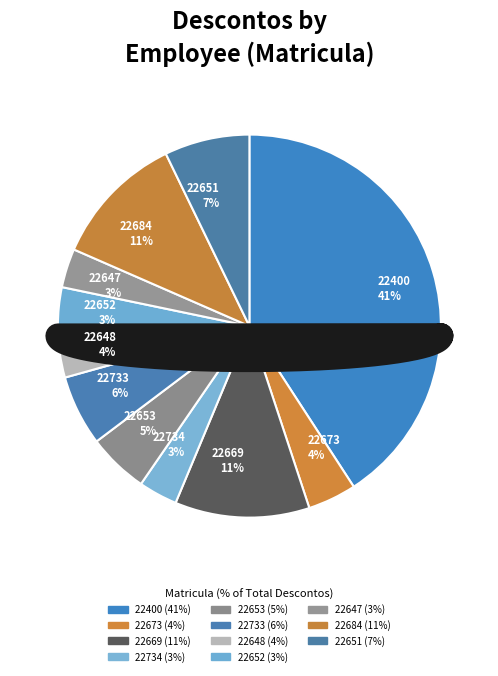

What percentage is the 22400 slice, to the nearest percent?

41%